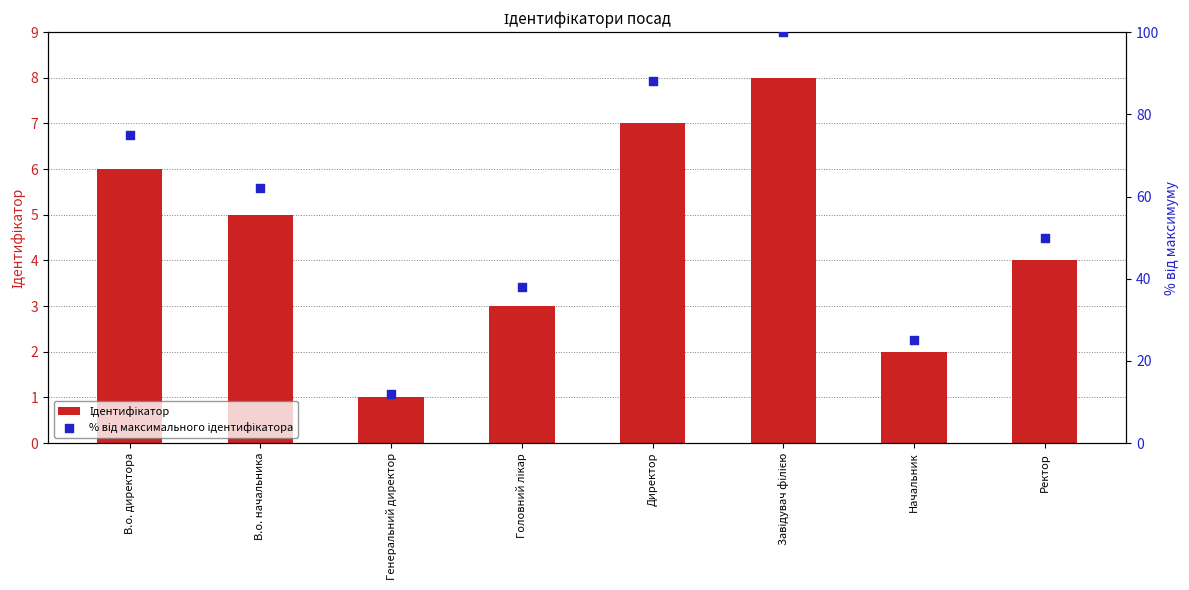

Which series has the largest total across all categories?

% від максимального ідентифікатора